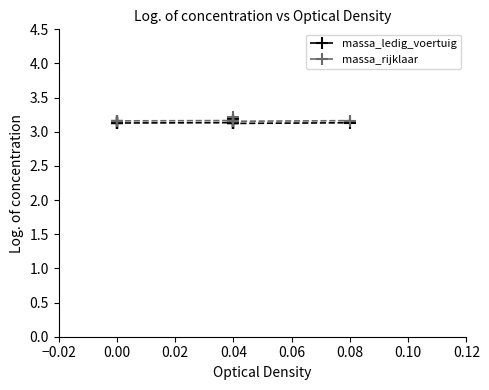

Is it true that massa_ledig_voertuig equals 3.1 at 0.04?

True